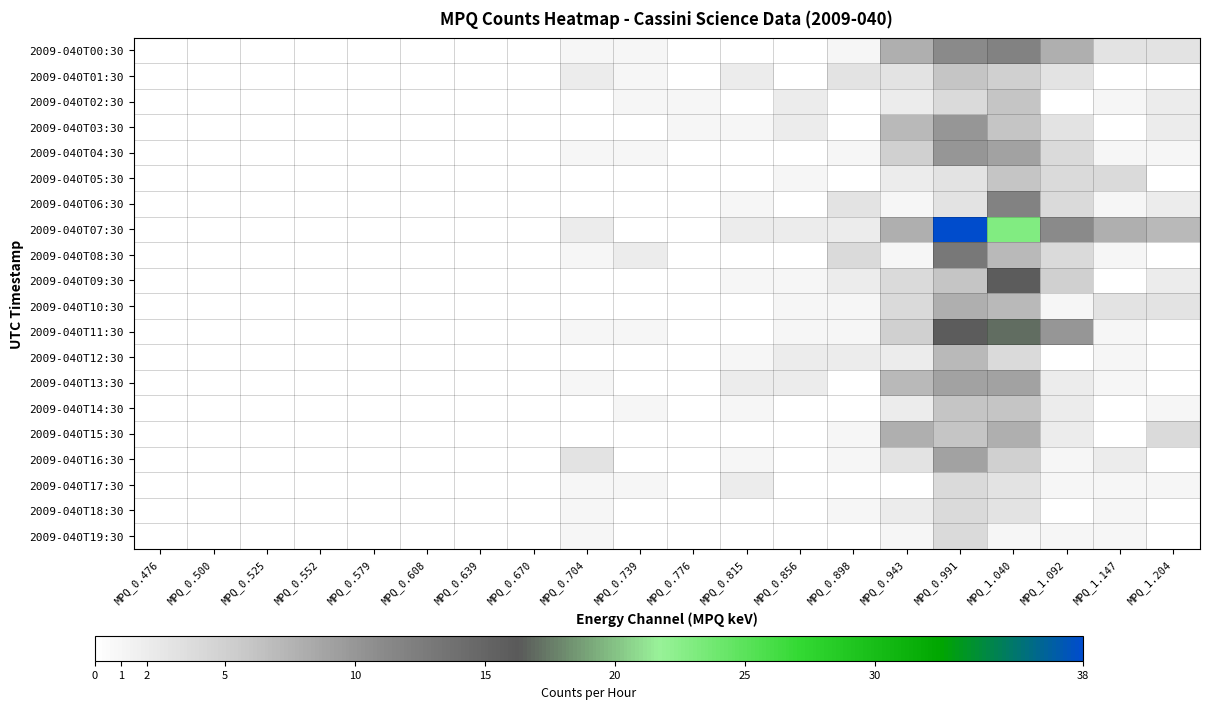

Reading left to right, transcribe all the data shown in this chart.

2009-040T00:30: MPQ_0.476=0	MPQ_0.500=0	MPQ_0.525=0	MPQ_0.552=0	MPQ_0.579=0	MPQ_0.608=0	MPQ_0.639=0	MPQ_0.670=0	MPQ_0.704=1	MPQ_0.739=1	MPQ_0.776=0	MPQ_0.815=0	MPQ_0.856=0	MPQ_0.898=1	MPQ_0.943=8	MPQ_0.991=11	MPQ_1.040=12	MPQ_1.092=8	MPQ_1.147=3	MPQ_1.204=3
2009-040T01:30: MPQ_0.476=0	MPQ_0.500=0	MPQ_0.525=0	MPQ_0.552=0	MPQ_0.579=0	MPQ_0.608=0	MPQ_0.639=0	MPQ_0.670=0	MPQ_0.704=2	MPQ_0.739=1	MPQ_0.776=0	MPQ_0.815=2	MPQ_0.856=0	MPQ_0.898=3	MPQ_0.943=3	MPQ_0.991=6	MPQ_1.040=5	MPQ_1.092=3	MPQ_1.147=0	MPQ_1.204=0
2009-040T02:30: MPQ_0.476=0	MPQ_0.500=0	MPQ_0.525=0	MPQ_0.552=0	MPQ_0.579=0	MPQ_0.608=0	MPQ_0.639=0	MPQ_0.670=0	MPQ_0.704=0	MPQ_0.739=1	MPQ_0.776=1	MPQ_0.815=0	MPQ_0.856=2	MPQ_0.898=0	MPQ_0.943=2	MPQ_0.991=4	MPQ_1.040=6	MPQ_1.092=0	MPQ_1.147=1	MPQ_1.204=2
2009-040T03:30: MPQ_0.476=0	MPQ_0.500=0	MPQ_0.525=0	MPQ_0.552=0	MPQ_0.579=0	MPQ_0.608=0	MPQ_0.639=0	MPQ_0.670=0	MPQ_0.704=0	MPQ_0.739=0	MPQ_0.776=1	MPQ_0.815=1	MPQ_0.856=2	MPQ_0.898=0	MPQ_0.943=7	MPQ_0.991=10	MPQ_1.040=6	MPQ_1.092=3	MPQ_1.147=0	MPQ_1.204=2
2009-040T04:30: MPQ_0.476=0	MPQ_0.500=0	MPQ_0.525=0	MPQ_0.552=0	MPQ_0.579=0	MPQ_0.608=0	MPQ_0.639=0	MPQ_0.670=0	MPQ_0.704=1	MPQ_0.739=1	MPQ_0.776=0	MPQ_0.815=0	MPQ_0.856=0	MPQ_0.898=1	MPQ_0.943=5	MPQ_0.991=10	MPQ_1.040=9	MPQ_1.092=4	MPQ_1.147=1	MPQ_1.204=1
2009-040T05:30: MPQ_0.476=0	MPQ_0.500=0	MPQ_0.525=0	MPQ_0.552=0	MPQ_0.579=0	MPQ_0.608=0	MPQ_0.639=0	MPQ_0.670=0	MPQ_0.704=0	MPQ_0.739=0	MPQ_0.776=0	MPQ_0.815=0	MPQ_0.856=1	MPQ_0.898=0	MPQ_0.943=2	MPQ_0.991=3	MPQ_1.040=6	MPQ_1.092=4	MPQ_1.147=4	MPQ_1.204=0
2009-040T06:30: MPQ_0.476=0	MPQ_0.500=0	MPQ_0.525=0	MPQ_0.552=0	MPQ_0.579=0	MPQ_0.608=0	MPQ_0.639=0	MPQ_0.670=0	MPQ_0.704=0	MPQ_0.739=0	MPQ_0.776=0	MPQ_0.815=1	MPQ_0.856=0	MPQ_0.898=3	MPQ_0.943=1	MPQ_0.991=3	MPQ_1.040=12	MPQ_1.092=4	MPQ_1.147=1	MPQ_1.204=2
2009-040T07:30: MPQ_0.476=0	MPQ_0.500=0	MPQ_0.525=0	MPQ_0.552=0	MPQ_0.579=0	MPQ_0.608=0	MPQ_0.639=0	MPQ_0.670=0	MPQ_0.704=2	MPQ_0.739=0	MPQ_0.776=0	MPQ_0.815=2	MPQ_0.856=2	MPQ_0.898=2	MPQ_0.943=8	MPQ_0.991=38	MPQ_1.040=23	MPQ_1.092=11	MPQ_1.147=8	MPQ_1.204=7
2009-040T08:30: MPQ_0.476=0	MPQ_0.500=0	MPQ_0.525=0	MPQ_0.552=0	MPQ_0.579=0	MPQ_0.608=0	MPQ_0.639=0	MPQ_0.670=0	MPQ_0.704=1	MPQ_0.739=2	MPQ_0.776=0	MPQ_0.815=0	MPQ_0.856=0	MPQ_0.898=4	MPQ_0.943=1	MPQ_0.991=13	MPQ_1.040=7	MPQ_1.092=4	MPQ_1.147=1	MPQ_1.204=0
2009-040T09:30: MPQ_0.476=0	MPQ_0.500=0	MPQ_0.525=0	MPQ_0.552=0	MPQ_0.579=0	MPQ_0.608=0	MPQ_0.639=0	MPQ_0.670=0	MPQ_0.704=0	MPQ_0.739=0	MPQ_0.776=0	MPQ_0.815=1	MPQ_0.856=1	MPQ_0.898=2	MPQ_0.943=4	MPQ_0.991=6	MPQ_1.040=16	MPQ_1.092=5	MPQ_1.147=0	MPQ_1.204=2
2009-040T10:30: MPQ_0.476=0	MPQ_0.500=0	MPQ_0.525=0	MPQ_0.552=0	MPQ_0.579=0	MPQ_0.608=0	MPQ_0.639=0	MPQ_0.670=0	MPQ_0.704=0	MPQ_0.739=0	MPQ_0.776=0	MPQ_0.815=0	MPQ_0.856=1	MPQ_0.898=1	MPQ_0.943=4	MPQ_0.991=8	MPQ_1.040=7	MPQ_1.092=1	MPQ_1.147=3	MPQ_1.204=3
2009-040T11:30: MPQ_0.476=0	MPQ_0.500=0	MPQ_0.525=0	MPQ_0.552=0	MPQ_0.579=0	MPQ_0.608=0	MPQ_0.639=0	MPQ_0.670=0	MPQ_0.704=1	MPQ_0.739=1	MPQ_0.776=0	MPQ_0.815=0	MPQ_0.856=1	MPQ_0.898=1	MPQ_0.943=5	MPQ_0.991=16	MPQ_1.040=17	MPQ_1.092=10	MPQ_1.147=1	MPQ_1.204=0
2009-040T12:30: MPQ_0.476=0	MPQ_0.500=0	MPQ_0.525=0	MPQ_0.552=0	MPQ_0.579=0	MPQ_0.608=0	MPQ_0.639=0	MPQ_0.670=0	MPQ_0.704=0	MPQ_0.739=0	MPQ_0.776=0	MPQ_0.815=1	MPQ_0.856=2	MPQ_0.898=2	MPQ_0.943=2	MPQ_0.991=7	MPQ_1.040=4	MPQ_1.092=0	MPQ_1.147=1	MPQ_1.204=0
2009-040T13:30: MPQ_0.476=0	MPQ_0.500=0	MPQ_0.525=0	MPQ_0.552=0	MPQ_0.579=0	MPQ_0.608=0	MPQ_0.639=0	MPQ_0.670=0	MPQ_0.704=1	MPQ_0.739=0	MPQ_0.776=0	MPQ_0.815=2	MPQ_0.856=2	MPQ_0.898=0	MPQ_0.943=7	MPQ_0.991=9	MPQ_1.040=9	MPQ_1.092=2	MPQ_1.147=1	MPQ_1.204=0
2009-040T14:30: MPQ_0.476=0	MPQ_0.500=0	MPQ_0.525=0	MPQ_0.552=0	MPQ_0.579=0	MPQ_0.608=0	MPQ_0.639=0	MPQ_0.670=0	MPQ_0.704=0	MPQ_0.739=1	MPQ_0.776=0	MPQ_0.815=1	MPQ_0.856=0	MPQ_0.898=0	MPQ_0.943=2	MPQ_0.991=6	MPQ_1.040=6	MPQ_1.092=2	MPQ_1.147=0	MPQ_1.204=1
2009-040T15:30: MPQ_0.476=0	MPQ_0.500=0	MPQ_0.525=0	MPQ_0.552=0	MPQ_0.579=0	MPQ_0.608=0	MPQ_0.639=0	MPQ_0.670=0	MPQ_0.704=0	MPQ_0.739=0	MPQ_0.776=0	MPQ_0.815=0	MPQ_0.856=0	MPQ_0.898=1	MPQ_0.943=8	MPQ_0.991=6	MPQ_1.040=8	MPQ_1.092=2	MPQ_1.147=0	MPQ_1.204=4
2009-040T16:30: MPQ_0.476=0	MPQ_0.500=0	MPQ_0.525=0	MPQ_0.552=0	MPQ_0.579=0	MPQ_0.608=0	MPQ_0.639=0	MPQ_0.670=0	MPQ_0.704=3	MPQ_0.739=0	MPQ_0.776=0	MPQ_0.815=1	MPQ_0.856=0	MPQ_0.898=1	MPQ_0.943=3	MPQ_0.991=9	MPQ_1.040=5	MPQ_1.092=1	MPQ_1.147=2	MPQ_1.204=0
2009-040T17:30: MPQ_0.476=0	MPQ_0.500=0	MPQ_0.525=0	MPQ_0.552=0	MPQ_0.579=0	MPQ_0.608=0	MPQ_0.639=0	MPQ_0.670=0	MPQ_0.704=1	MPQ_0.739=1	MPQ_0.776=0	MPQ_0.815=2	MPQ_0.856=0	MPQ_0.898=0	MPQ_0.943=0	MPQ_0.991=4	MPQ_1.040=3	MPQ_1.092=1	MPQ_1.147=1	MPQ_1.204=1
2009-040T18:30: MPQ_0.476=0	MPQ_0.500=0	MPQ_0.525=0	MPQ_0.552=0	MPQ_0.579=0	MPQ_0.608=0	MPQ_0.639=0	MPQ_0.670=0	MPQ_0.704=1	MPQ_0.739=0	MPQ_0.776=0	MPQ_0.815=0	MPQ_0.856=0	MPQ_0.898=1	MPQ_0.943=2	MPQ_0.991=4	MPQ_1.040=3	MPQ_1.092=0	MPQ_1.147=1	MPQ_1.204=0
2009-040T19:30: MPQ_0.476=0	MPQ_0.500=0	MPQ_0.525=0	MPQ_0.552=0	MPQ_0.579=0	MPQ_0.608=0	MPQ_0.639=0	MPQ_0.670=0	MPQ_0.704=1	MPQ_0.739=0	MPQ_0.776=0	MPQ_0.815=0	MPQ_0.856=0	MPQ_0.898=0	MPQ_0.943=1	MPQ_0.991=4	MPQ_1.040=1	MPQ_1.092=1	MPQ_1.147=1	MPQ_1.204=0